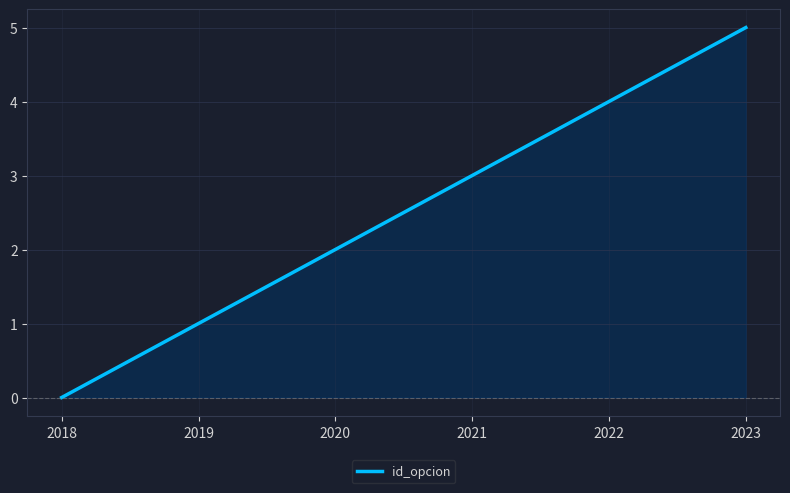

At which category does the chart reach its minimum across all series?

2018